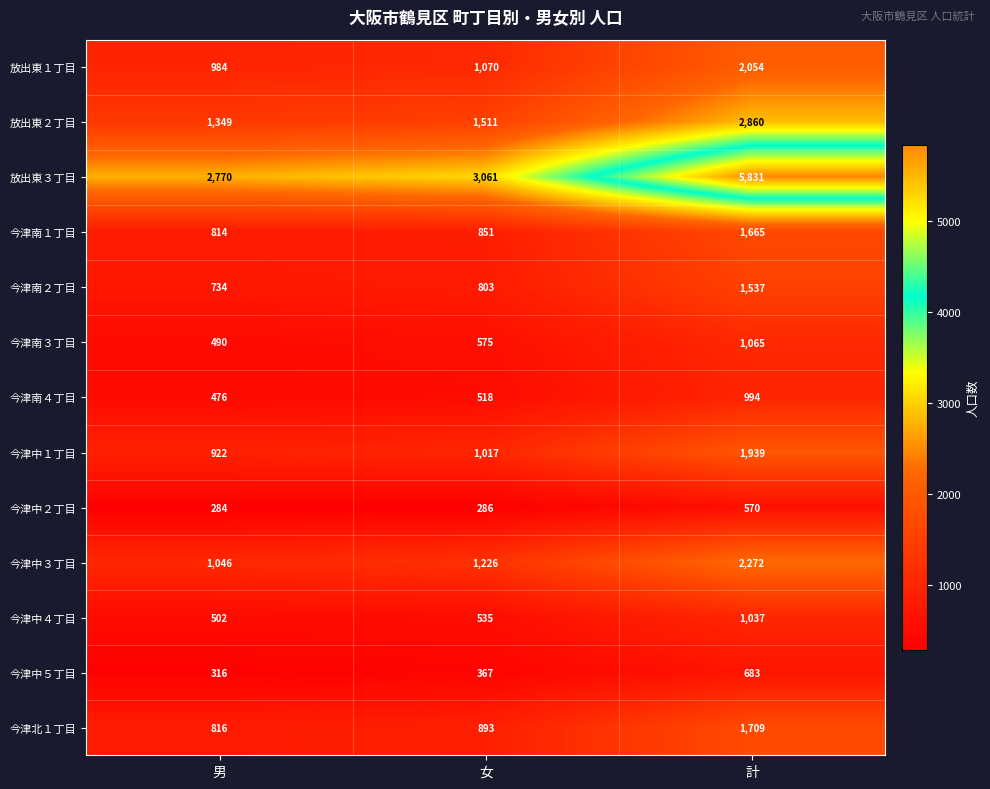

What is the average value of the 今津南３丁目 series?

710